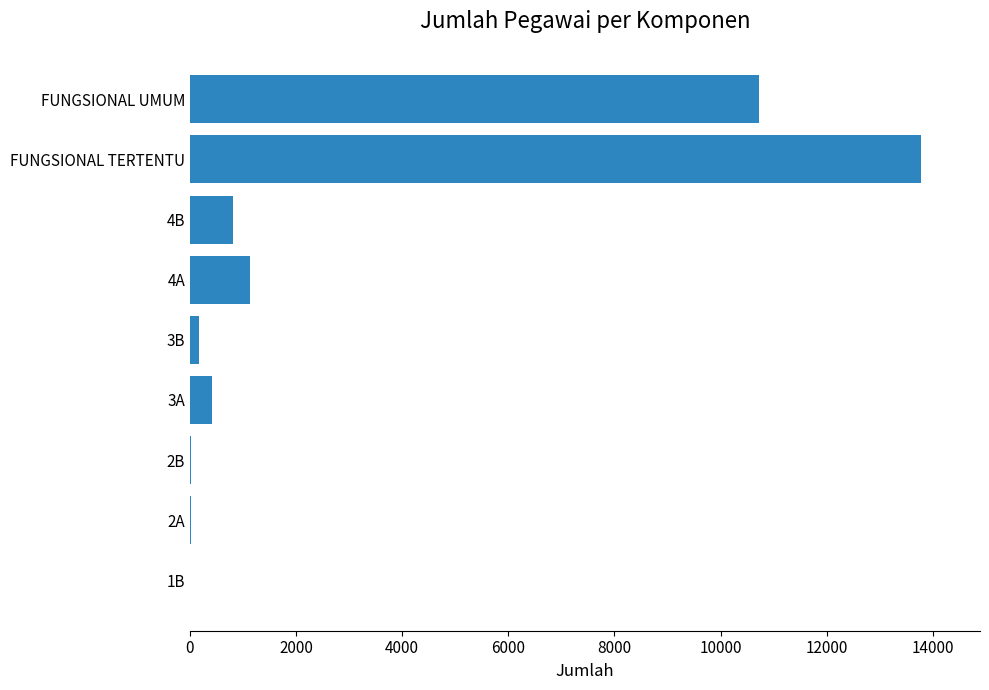

The value at 4B is 811. True or false?

True